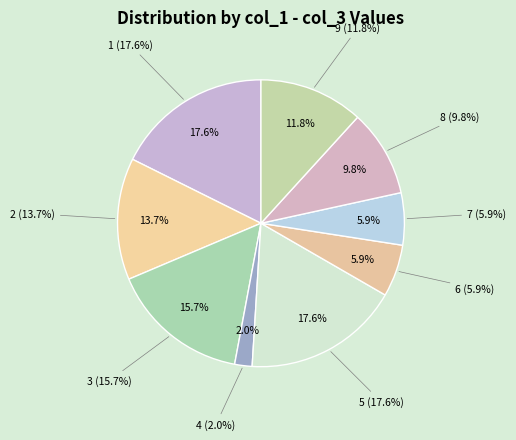

Is there any slice that represents more than half of the pie?

No